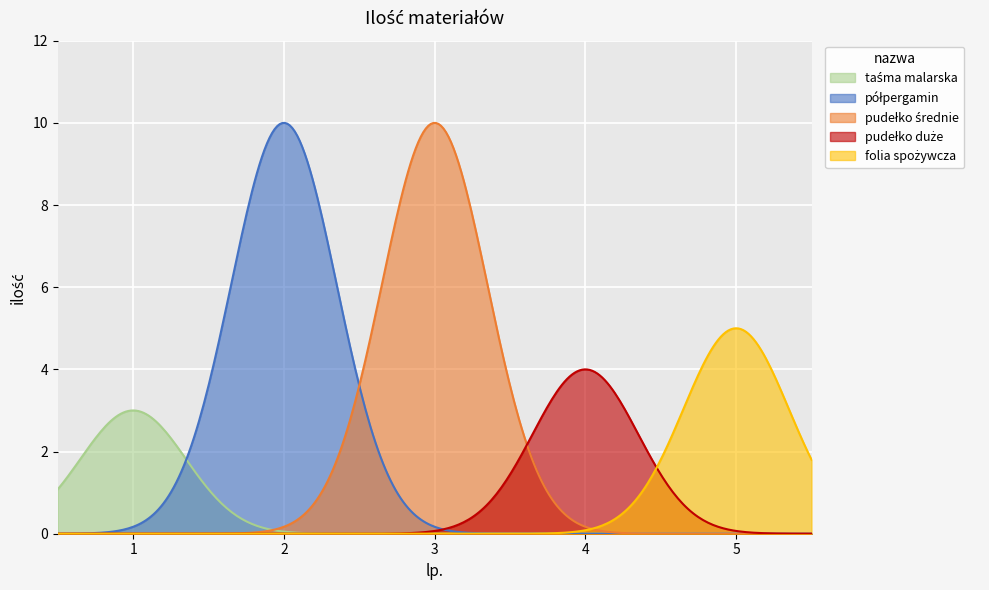

How many values are between 4 and 10?

4